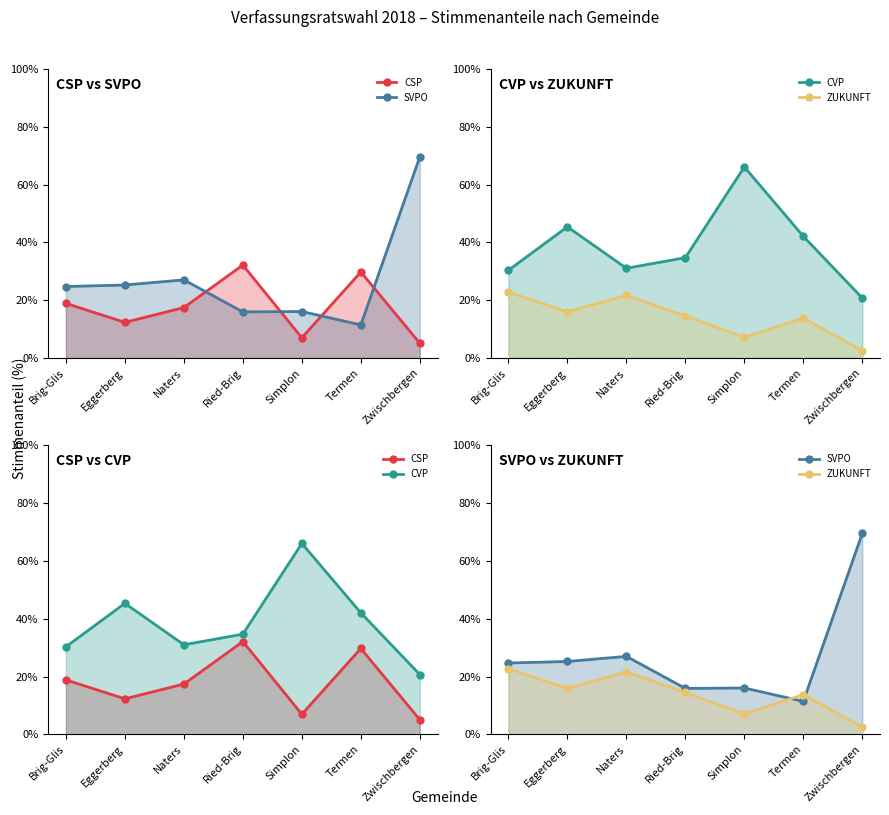

Which series changed the most between Simplon and Zwischbergen?

SVPO